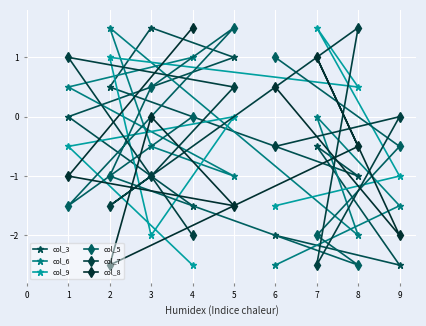

Is the value of col_8 at 7 greater than the value of col_7 at 5?

Yes